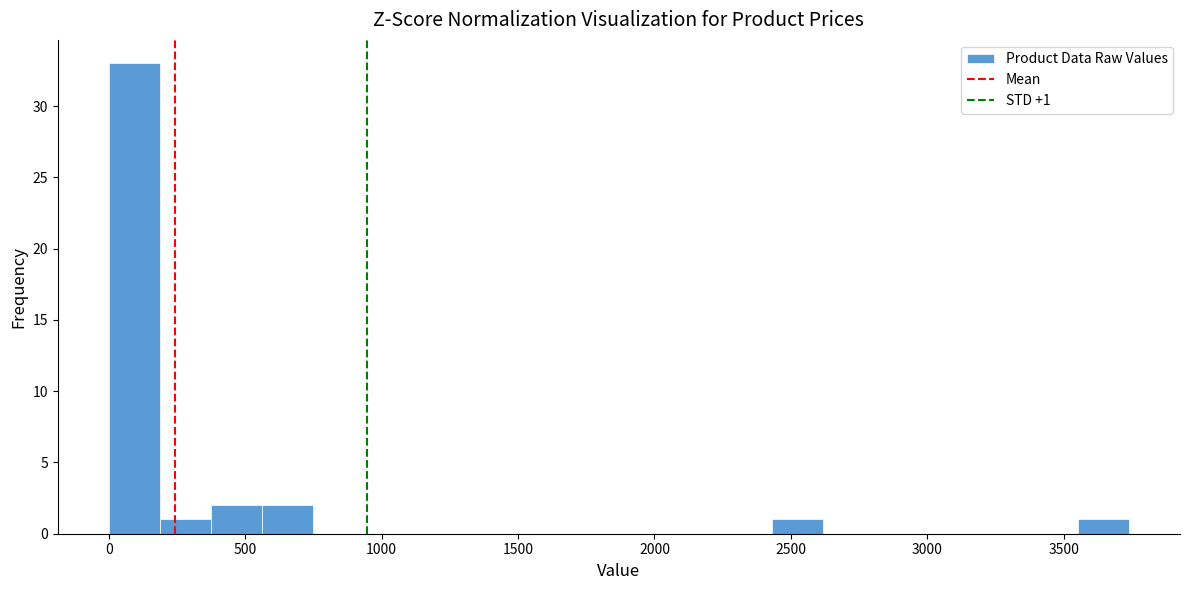

Read against the x-axis, roughly where is the centre of the tallest bar?

100